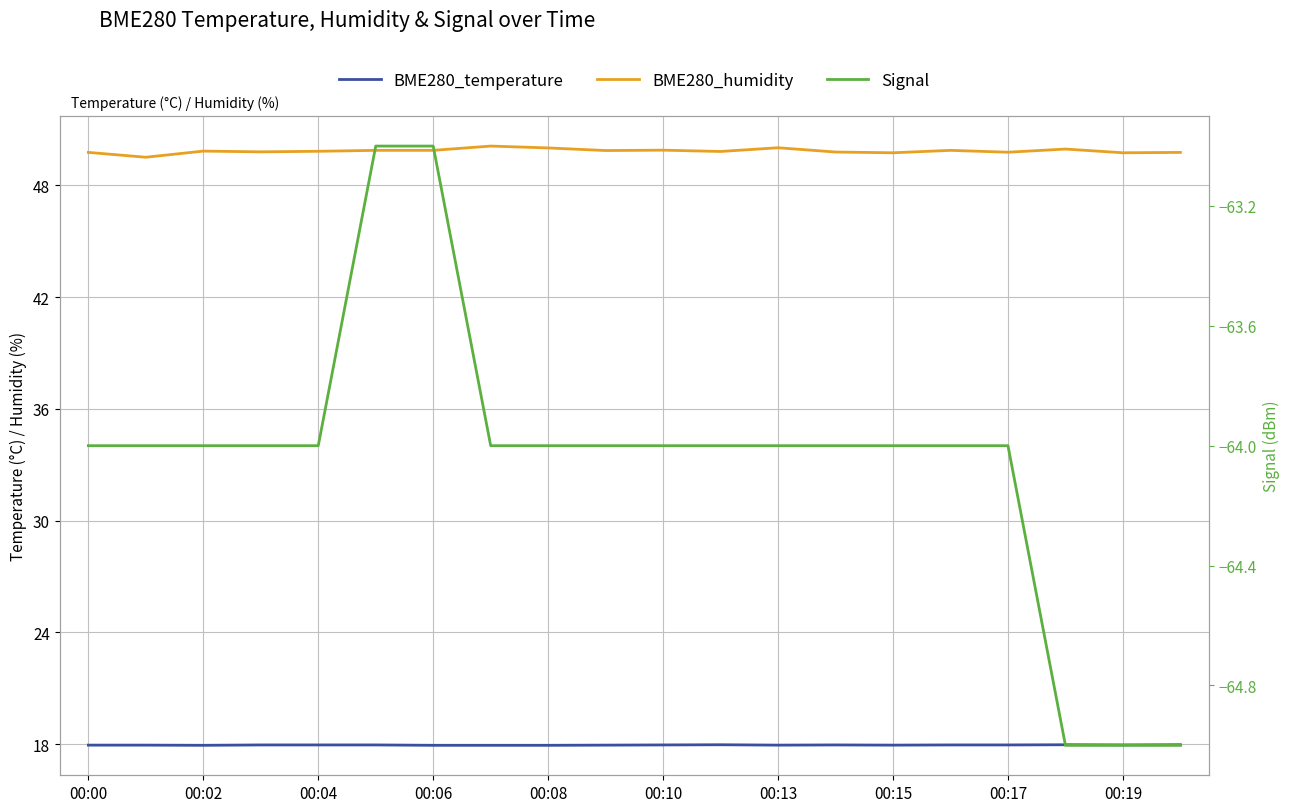

Reading left to right, what are all the values shown in this chart?

BME280_temperature: 17.9	17.9	17.9	18.0	18.0	18.0	17.9	17.9	17.9	17.9	18.0	18.0	17.9	18.0	17.9	18.0	18.0	18.0	18.0	18.0
BME280_humidity: 49.8	49.5	49.8	49.8	49.8	49.9	49.9	50.1	50.0	49.9	49.9	49.8	50.0	49.8	49.8	49.9	49.8	50.0	49.8	49.8
Signal: -64.0	-64.0	-64.0	-64.0	-64.0	-63.0	-63.0	-64.0	-64.0	-64.0	-64.0	-64.0	-64.0	-64.0	-64.0	-64.0	-64.0	-65.0	-65.0	-65.0